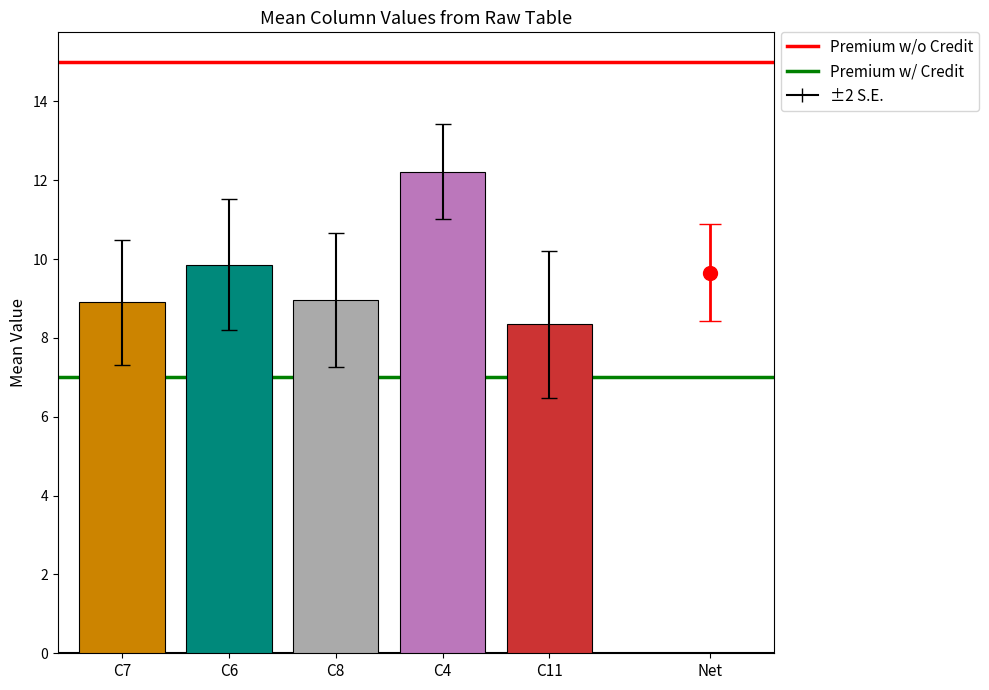

What is the difference between the highest and lowest values at C8?

3.9